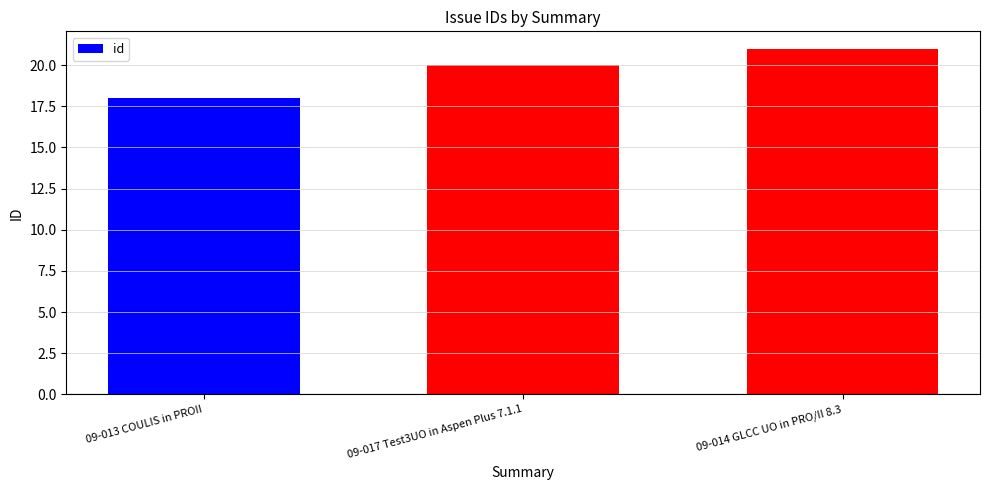

What is the difference between the maximum and minimum values?

3